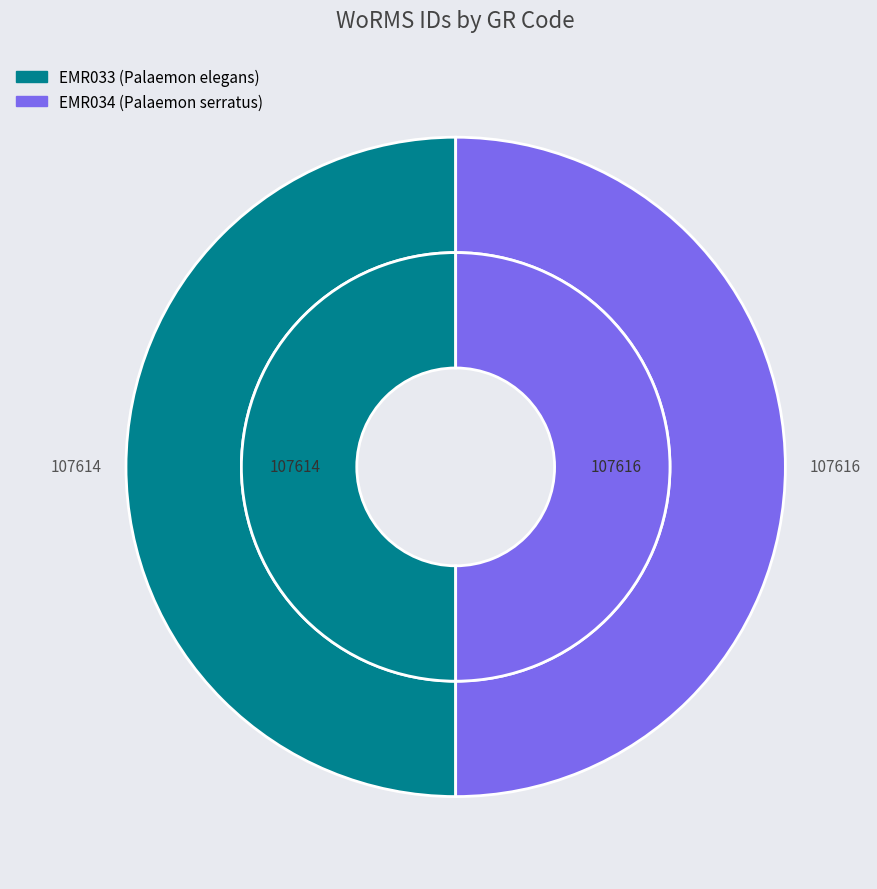

Is it true that EMR034 is 56% of the pie?

False